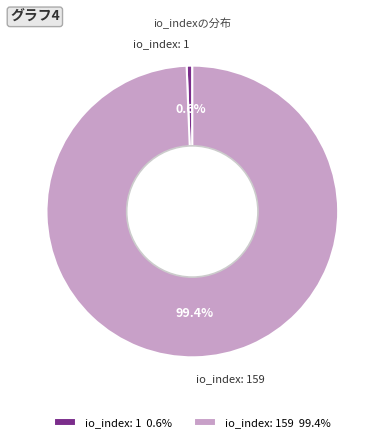

To the nearest percent, what portion does io_index: 1 represent?

1%